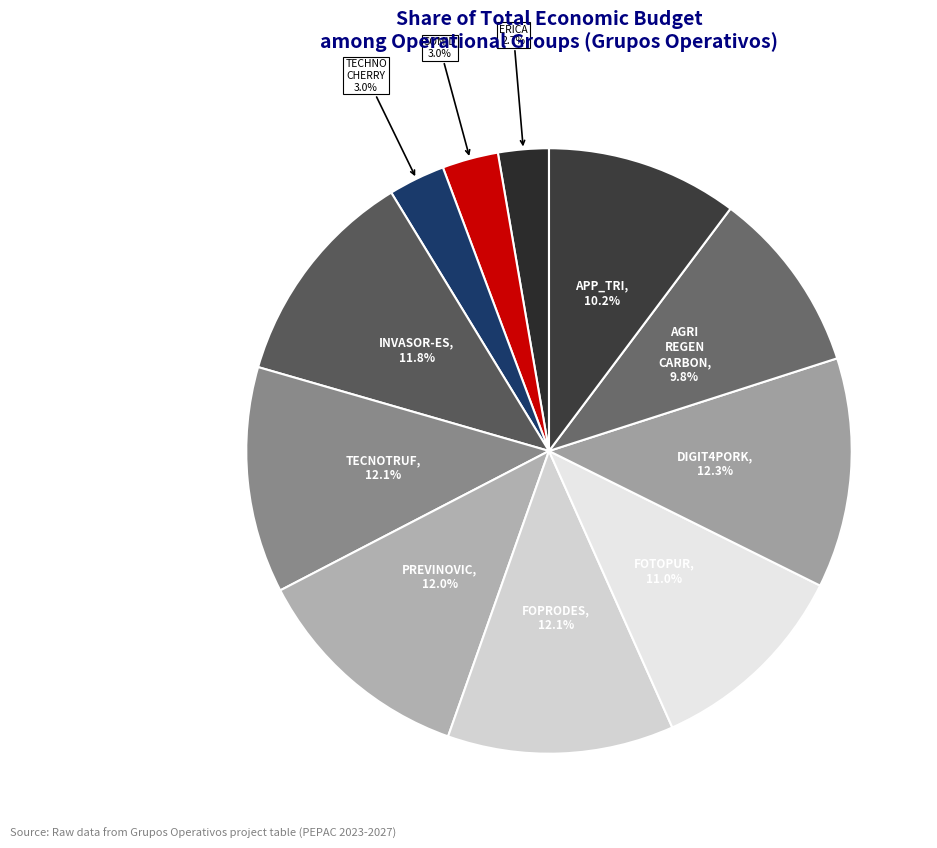

Which slice is the largest?

DIGIT4PORK